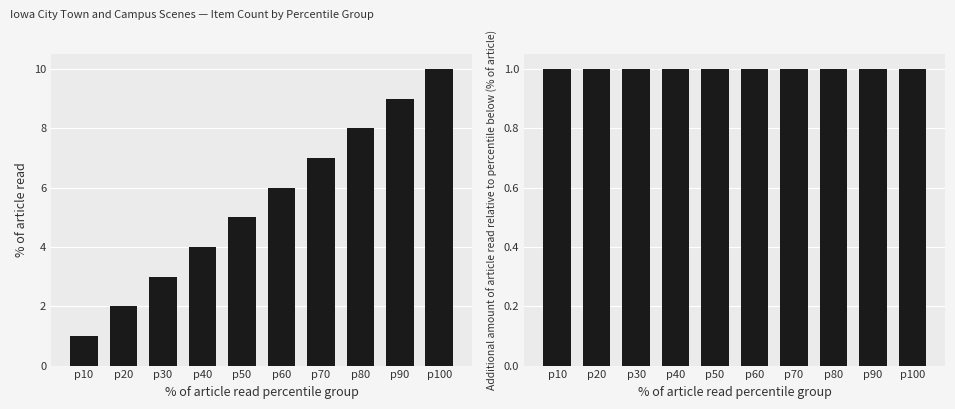

What is the difference between the % of article read values at p70 and p40?

3